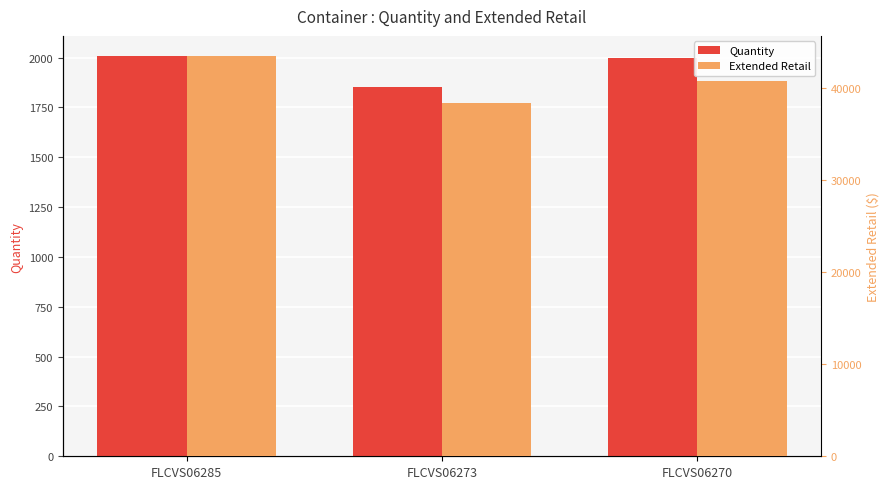

At which label does Extended Retail reach its peak?

FLCVS06285